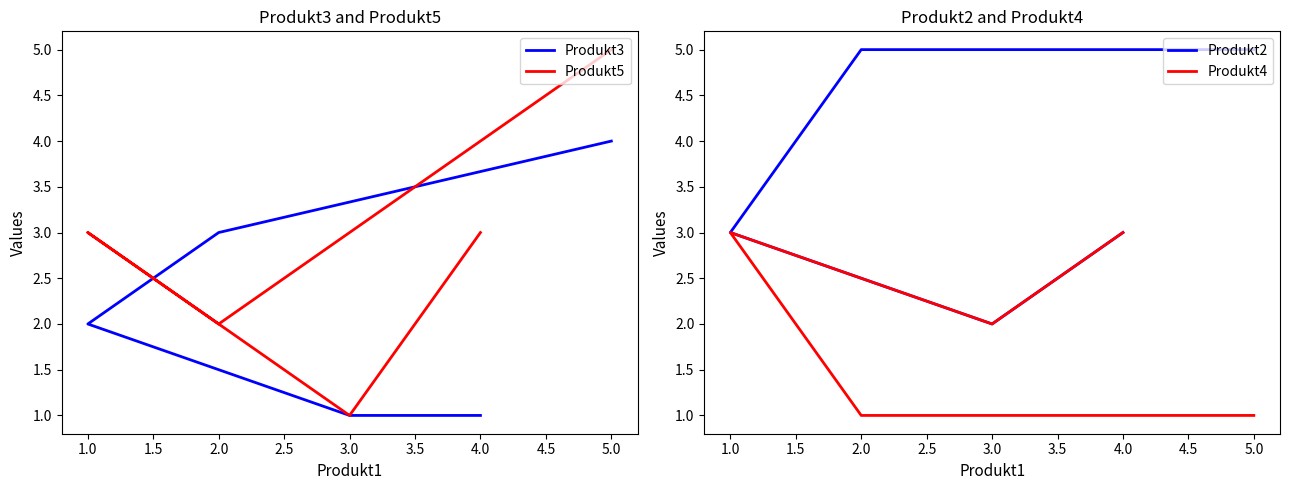

Between 3.0 and 5.0, which series saw the biggest shift?

Produkt5